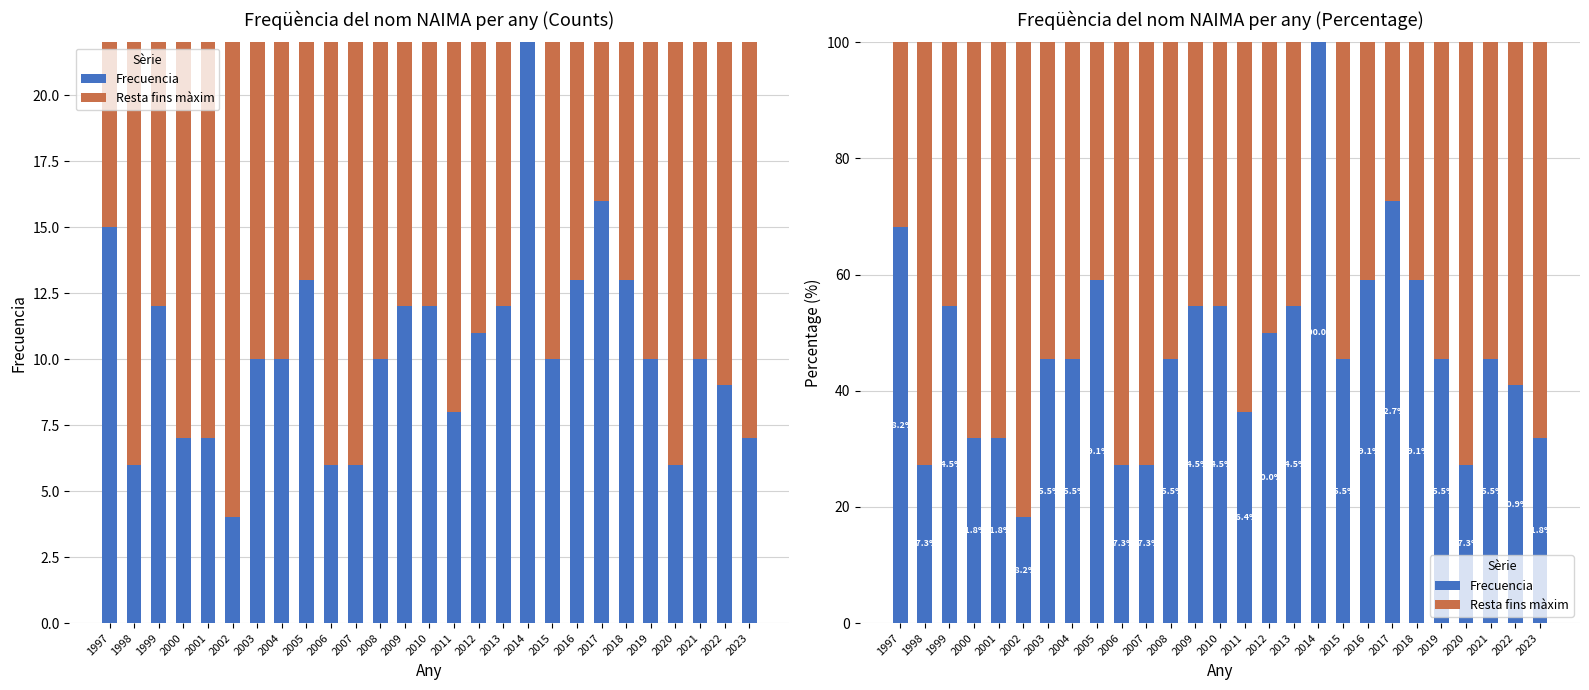

What is the difference between the maximum and minimum values in the Frecuencia series?

81.8